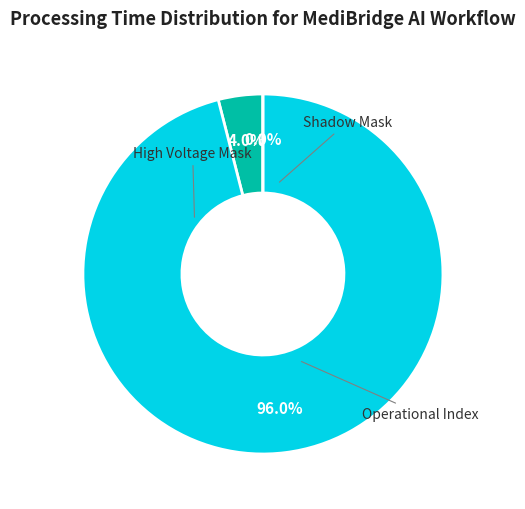

Which has a higher value, Operational Index or Shadow Mask?

Operational Index